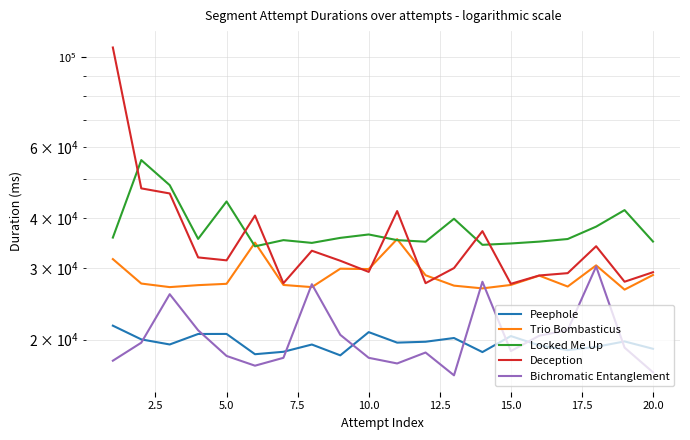

What are all the series names shown in the legend?

Peephole, Trio Bombasticus, Locked Me Up, Deception, Bichromatic Entanglement